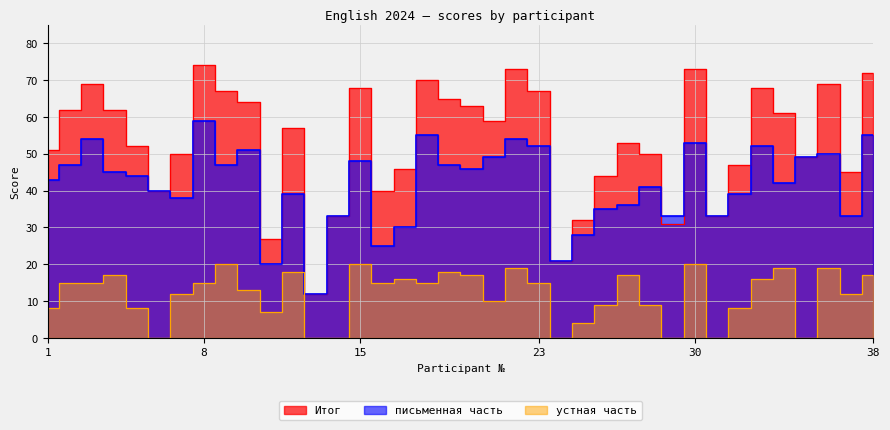

At how many categories does at least one series exceed 53?

19